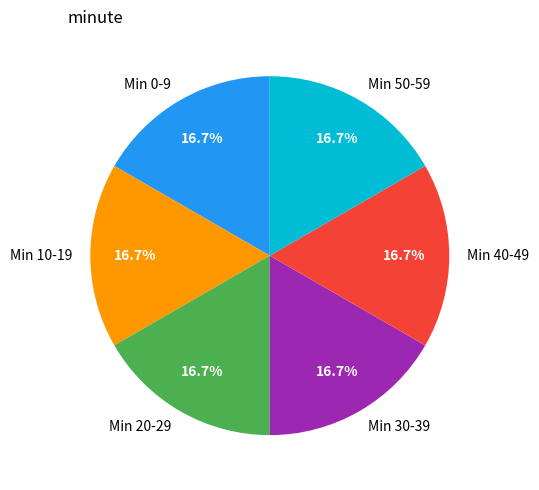

How many slices are in this pie chart?

6